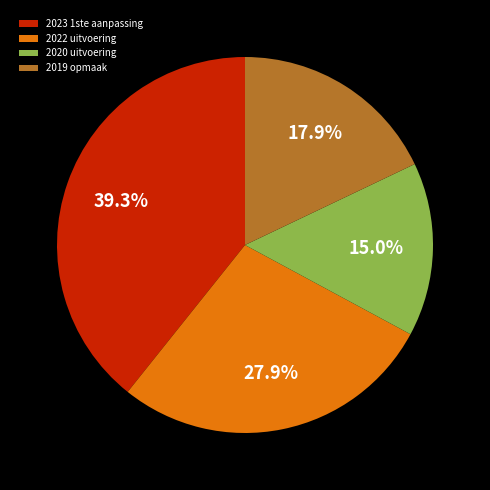

How many segments does this pie chart have?

4